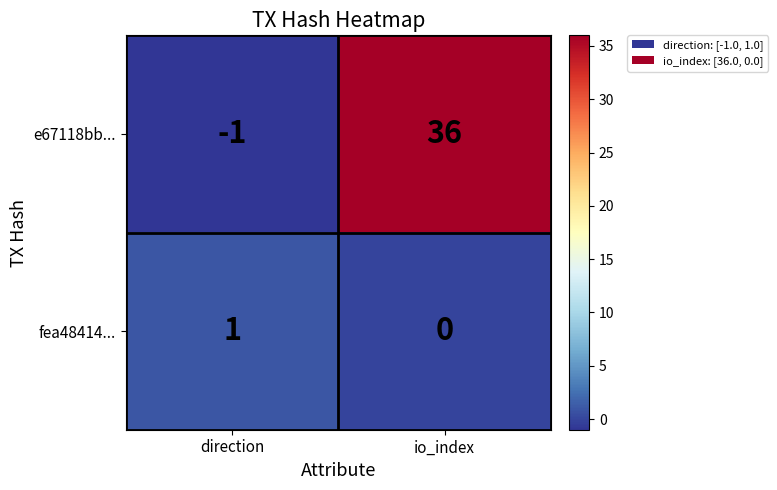

Is it true that fea48414... equals -1 at io_index?

False